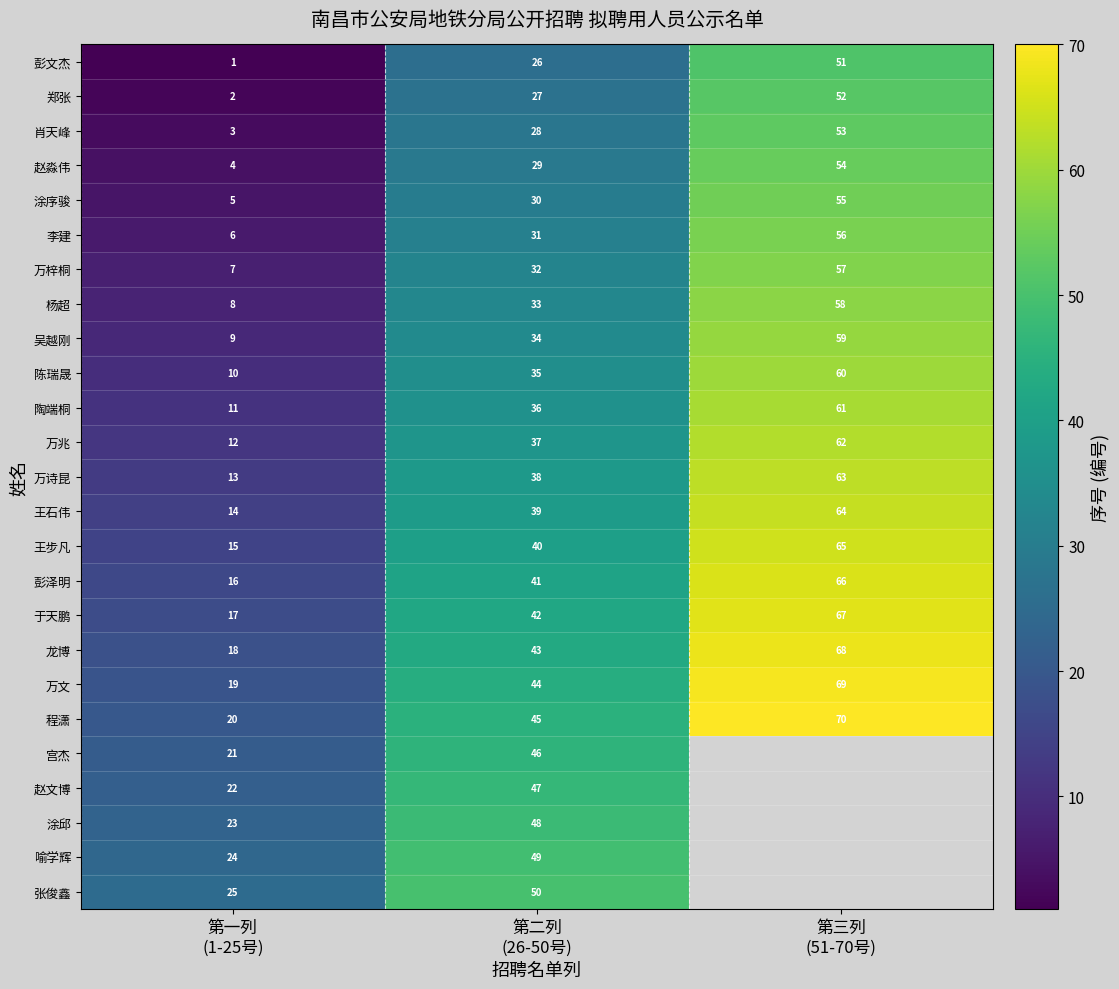

Count the 万诗昆 values in the range 13 to 63.

3